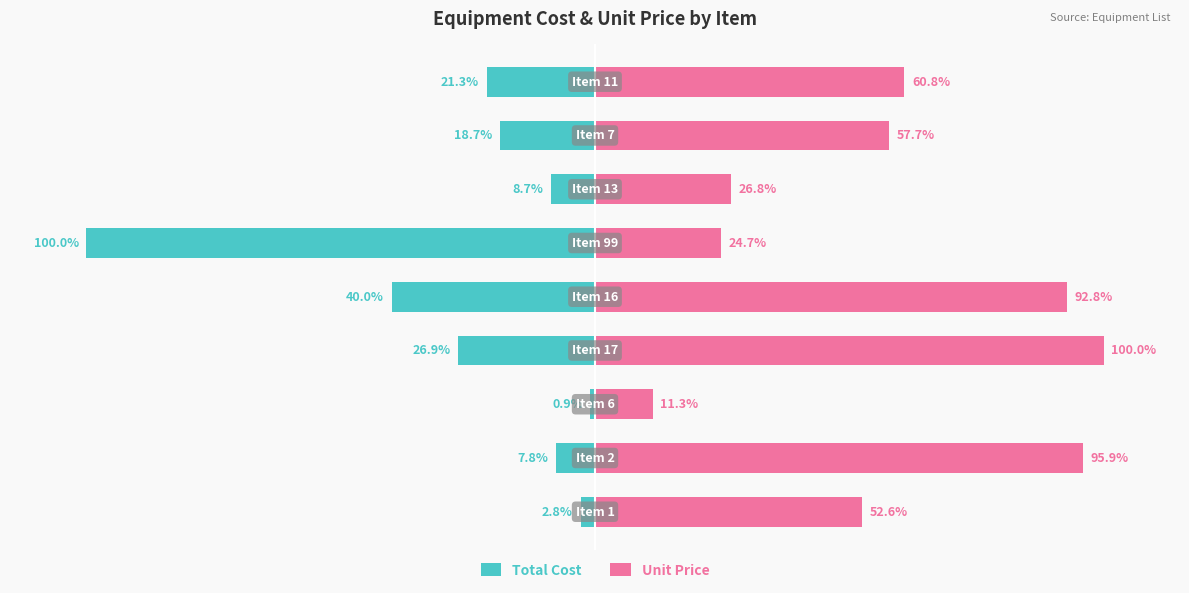

What is the difference between the maximum and minimum values in the Unit Price series?

88.7